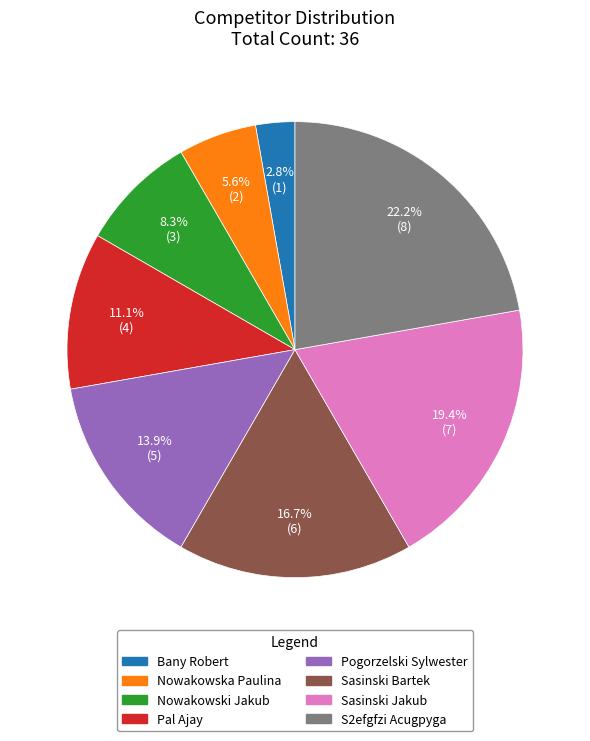

Rank the categories by value from lowest to highest.

Bany Robert, Nowakowska Paulina, Nowakowski Jakub, Pal Ajay, Pogorzelski Sylwester, Sasinski Bartek, Sasinski Jakub, S2efgfzi Acugpyga